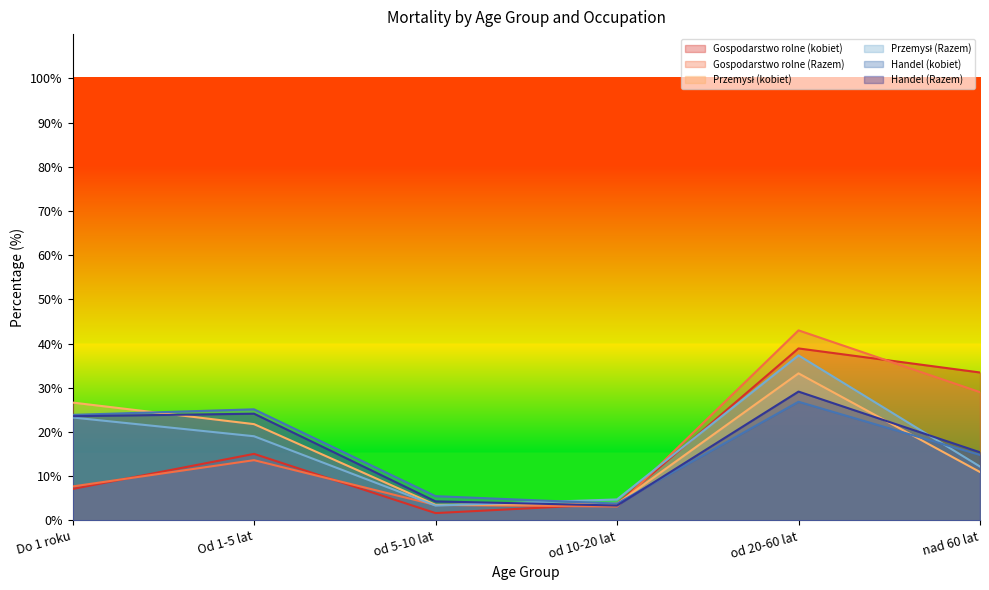

Reading left to right, transcribe all the data shown in this chart.

Gospodarstwo rolne (kobiet): 7.1	15.1	1.7	3.8	38.9	33.5
Gospodarstwo rolne (Razem): 7.7	13.6	3.5	3.1	43.0	29.0
Przemysł (kobiet): 26.7	21.8	3.5	3.8	33.3	11.0
Przemysł (Razem): 23.3	19.1	3.4	4.8	37.3	12.2
Handel (kobiet): 23.9	25.1	5.5	3.8	26.9	14.8
Handel (Razem): 23.6	24.1	4.3	3.4	29.1	15.4